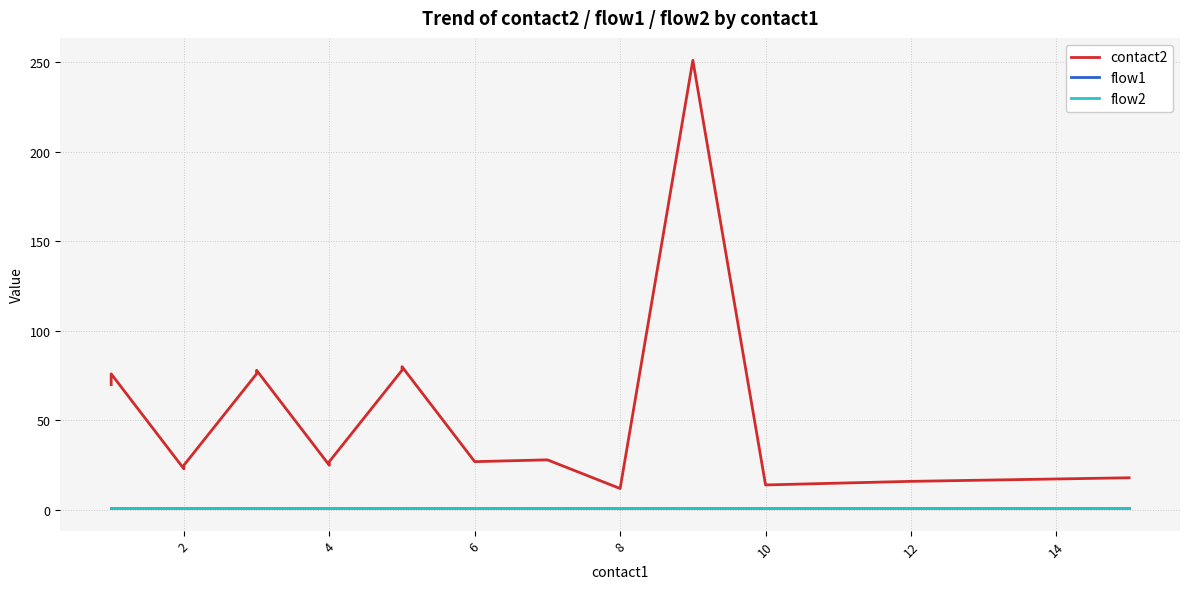

What is the value of the flow1 point at the 2nd from the left?

1